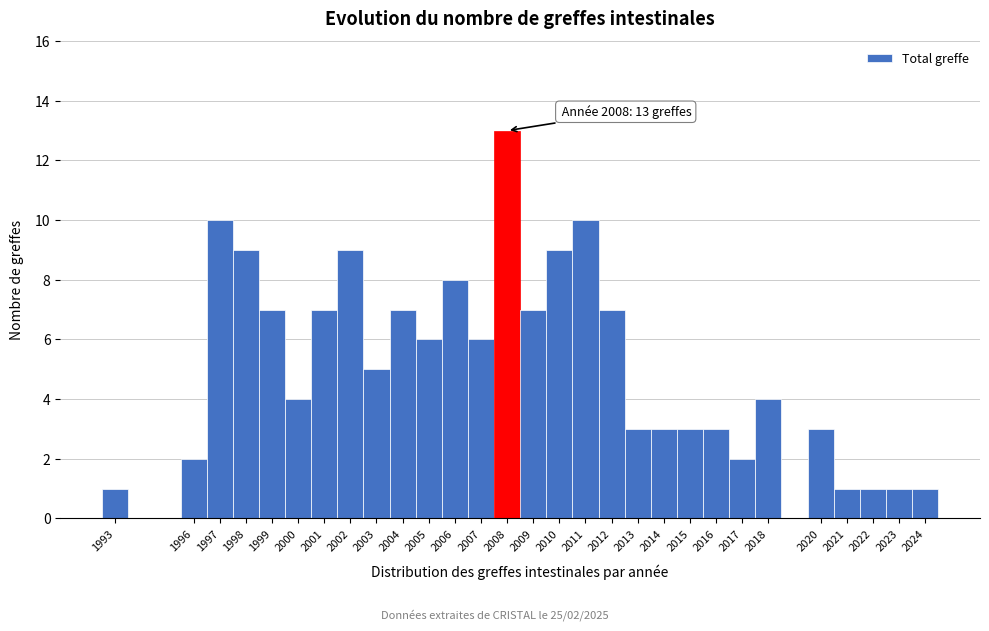

Over which range of the x-axis is the bar tallest?

2007.5 to 2008.5